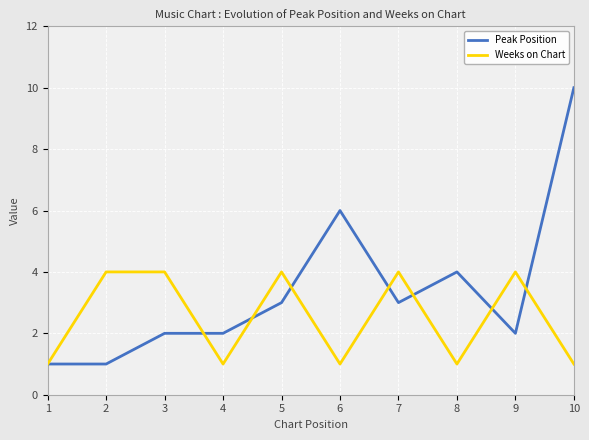

Reading left to right, what are all the values shown in this chart?

Peak Position: 1=1	2=1	3=2	4=2	5=3	6=6	7=3	8=4	9=2	10=10
Weeks on Chart: 1=1	2=4	3=4	4=1	5=4	6=1	7=4	8=1	9=4	10=1